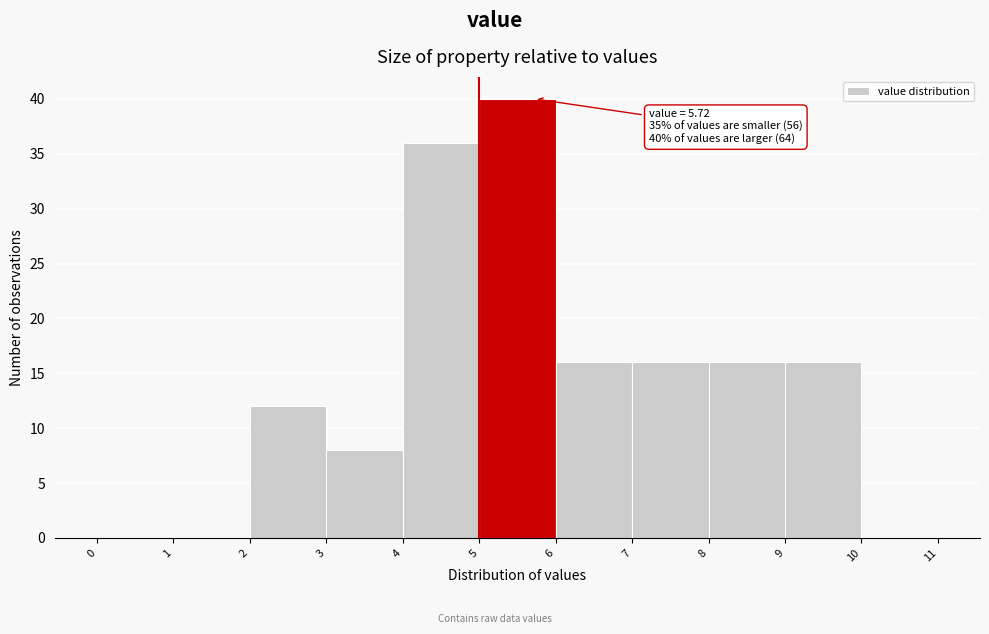

Over which range of the x-axis is the bar tallest?

5 to 6